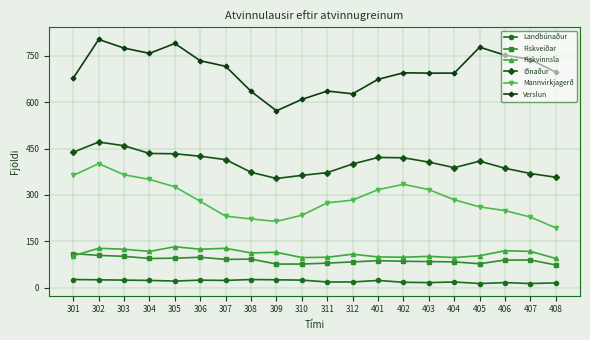

At which category is the sum across all series the highest?

302